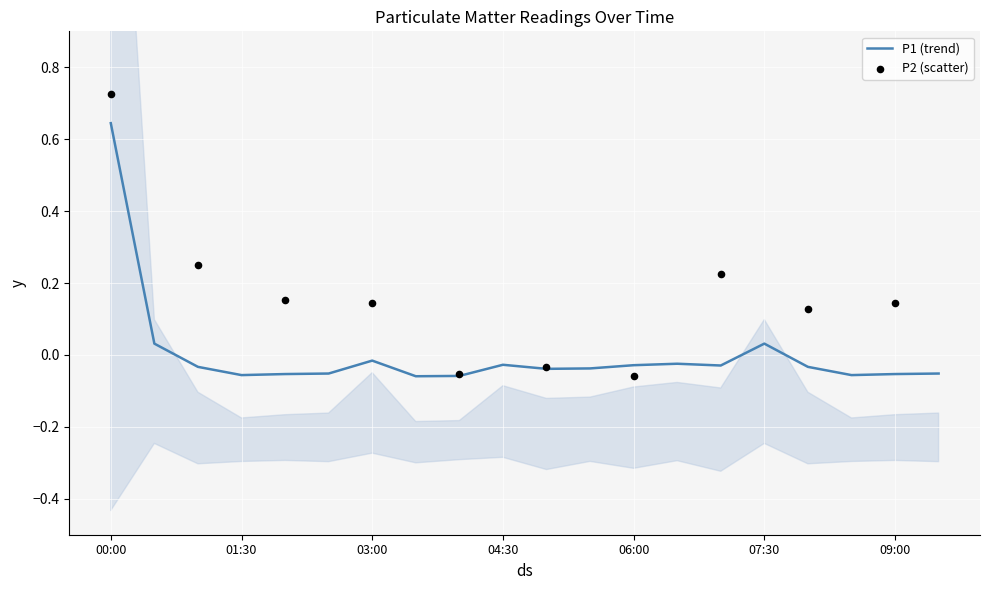

Which has a higher value, 09:30 or 02:30?

09:30